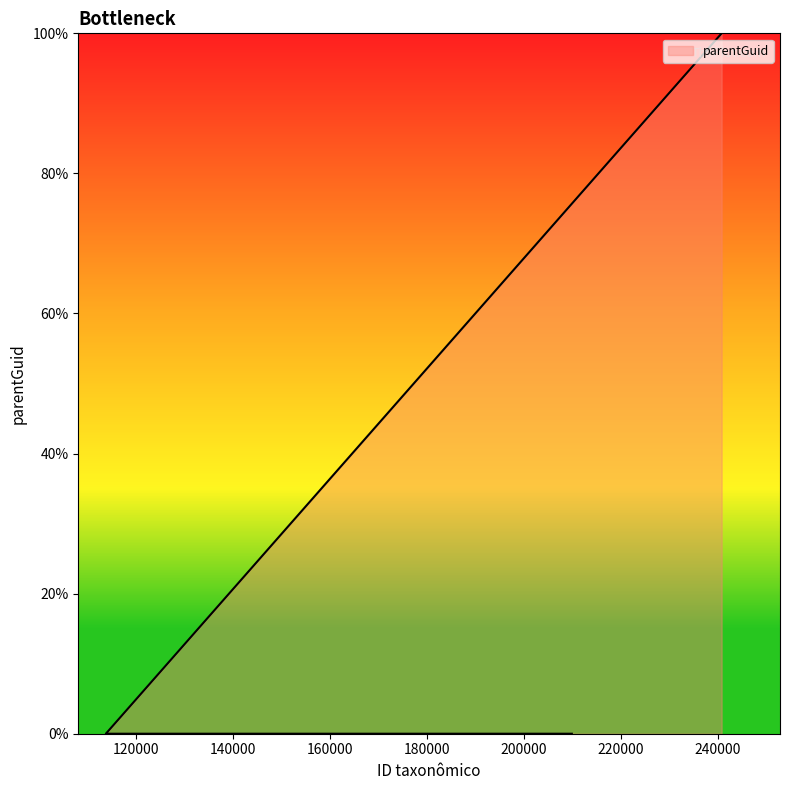

What is the label of the 1st point from the left?

209930